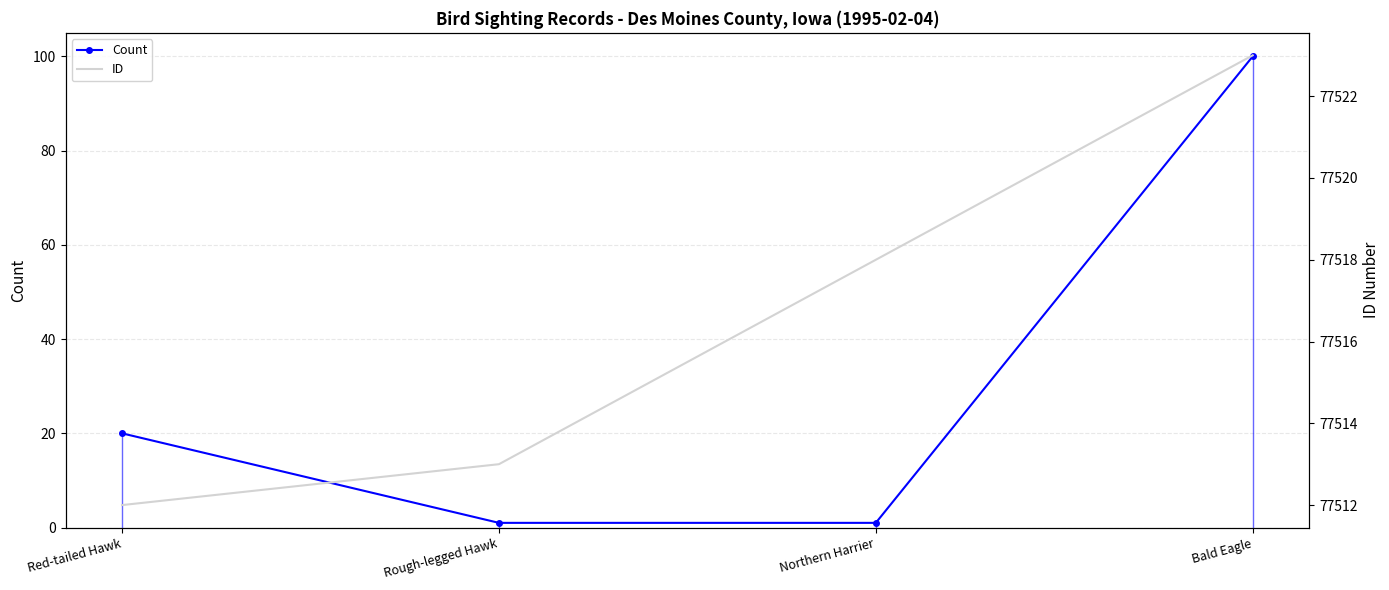

Which series has the largest total across all categories?

ID